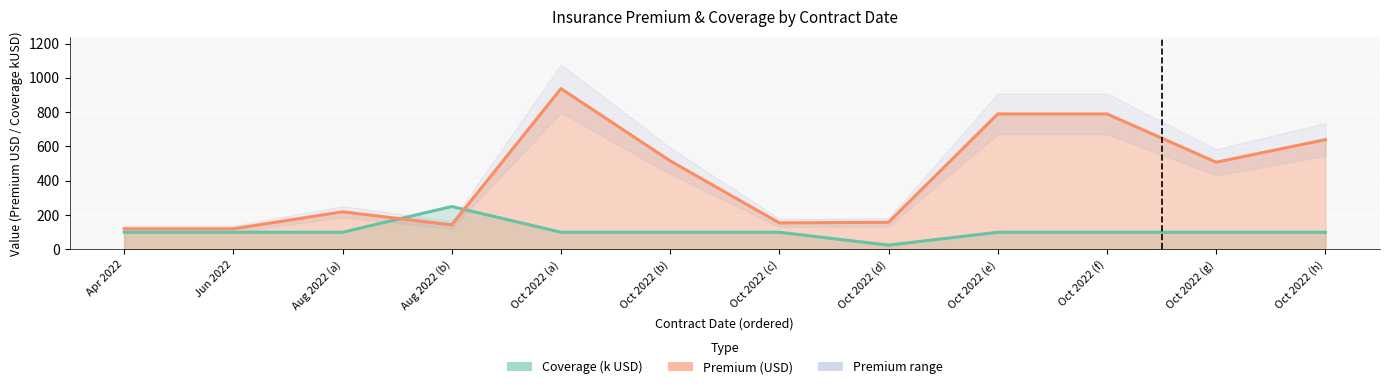

What is the difference between the maximum and minimum values in the Coverage trend series?

225.0